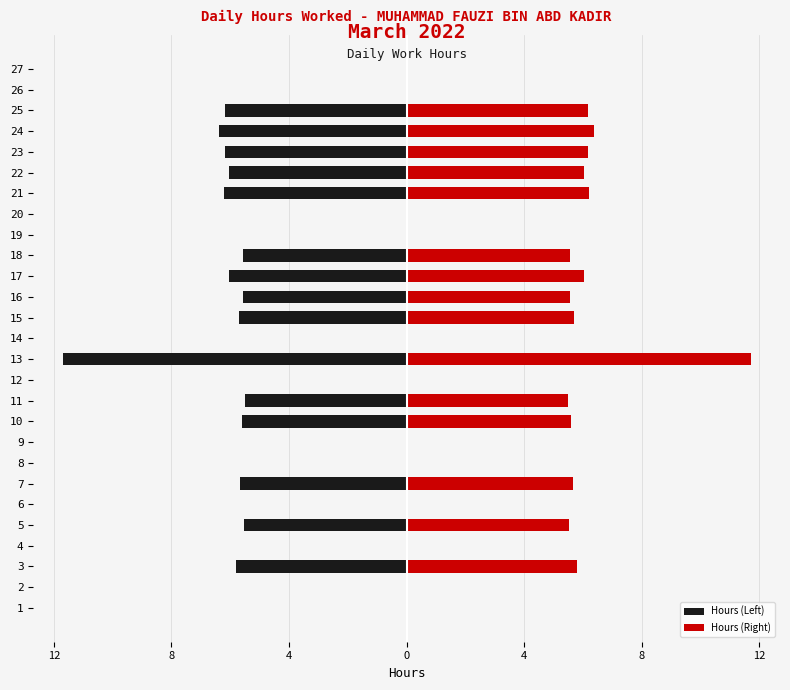

How many data points does each series have?

27